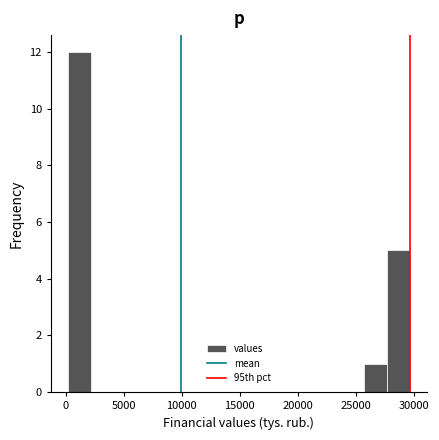

Around what value on the x-axis is the tallest bar? Give the approximate position of its centre, as read against the axis.

1000